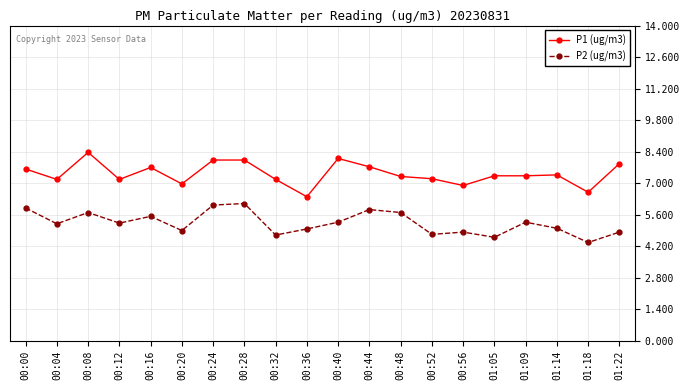

Rank the series by their maximum value, from lowest to highest.

P2 (ug/m3), P1 (ug/m3)